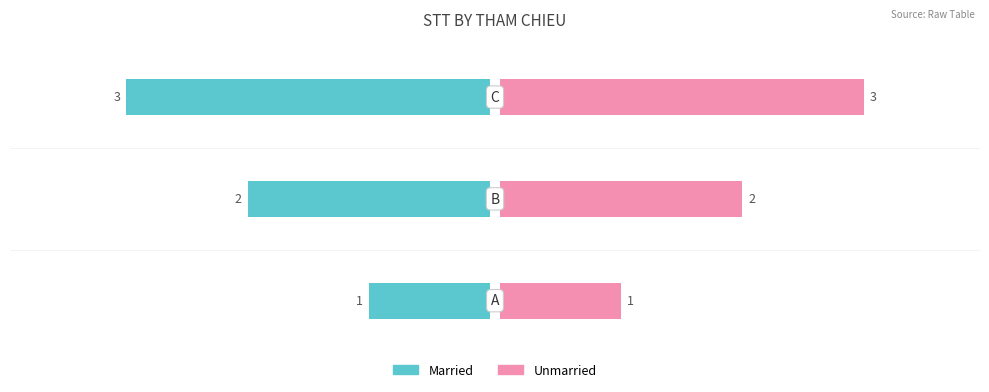

What is the difference between the maximum and minimum values in the Unmarried series?

2